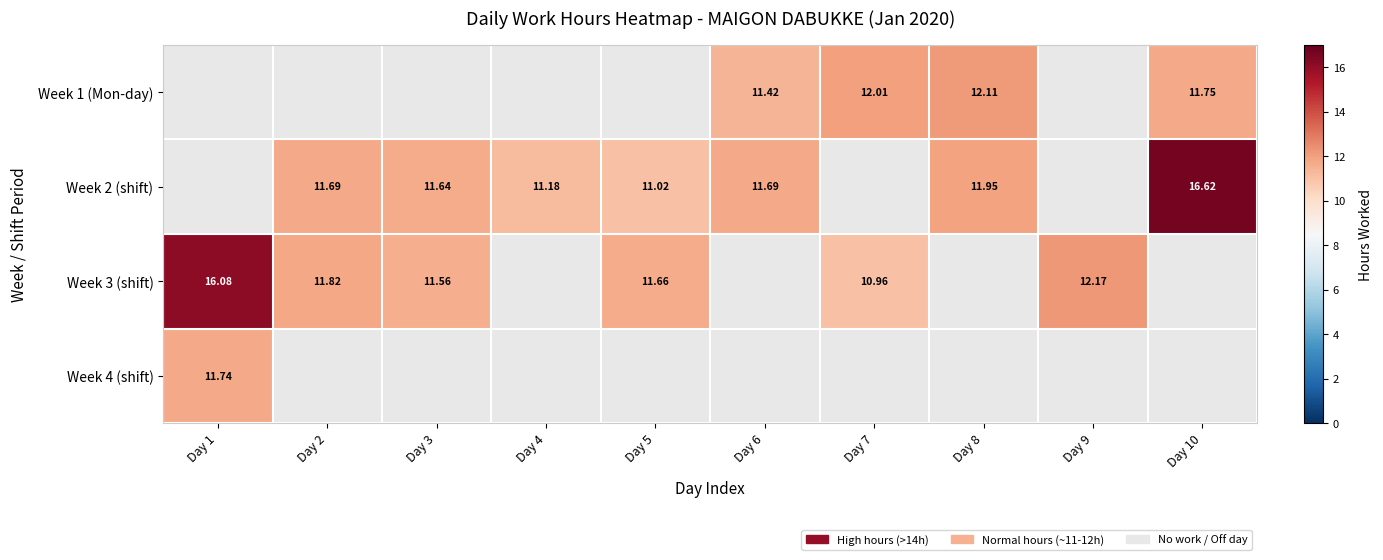

What is the smallest value displayed?

11.0